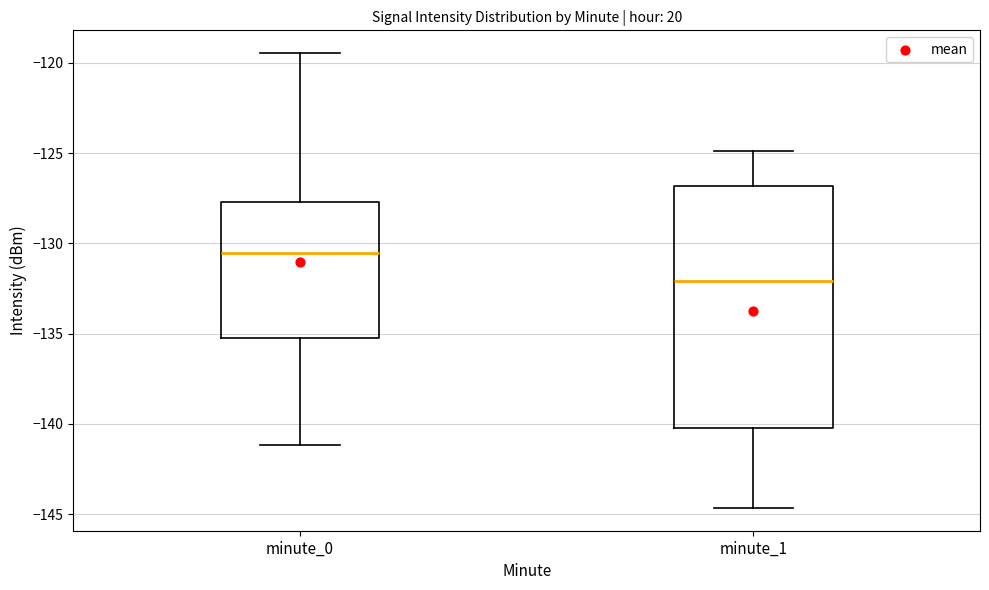

Reading left to right, read every box against the y-axis: the position of its median line, the range the box covers, and the ends of its whiskers. The values are not printed on the chart, so give them approximately, as read against the axis.

minute_0: median -130.5, box -135.5 to -127.5, whiskers -141.0 to -119.5
minute_1: median -132.0, box -140.0 to -127.0, whiskers -144.5 to -125.0